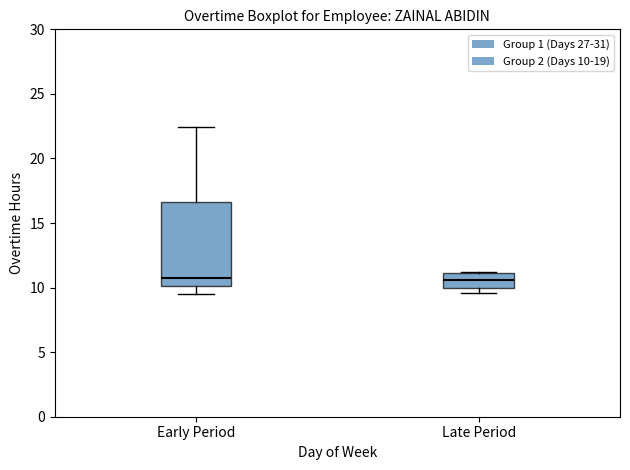

Reading left to right, read every box against the y-axis: the position of its median line, the range the box covers, and the ends of its whiskers. The values are not printed on the chart, so give them approximately, as read against the axis.

Early Period: median 11.0, box 10.0 to 16.5, whiskers 9.5 to 22.5
Late Period: median 10.5, box 10.0 to 11.0, whiskers 9.5 to 11.0